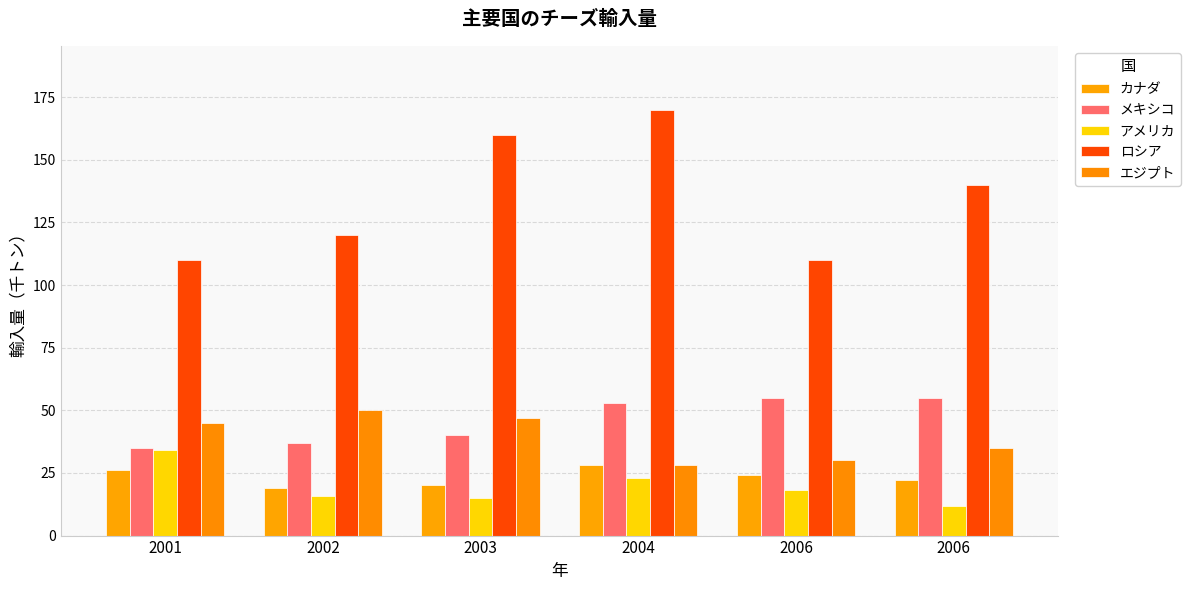

Count the number of categories in the chart.

6